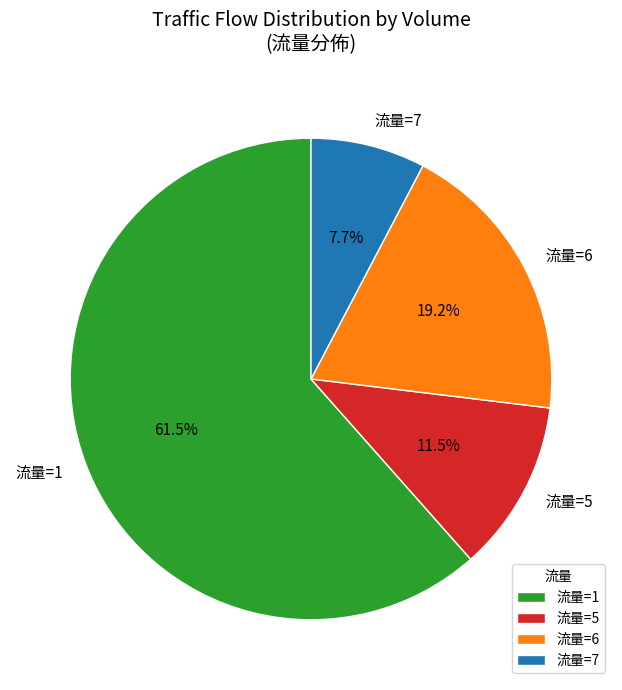

Between 流量=5 and 流量=1, which is larger?

流量=1